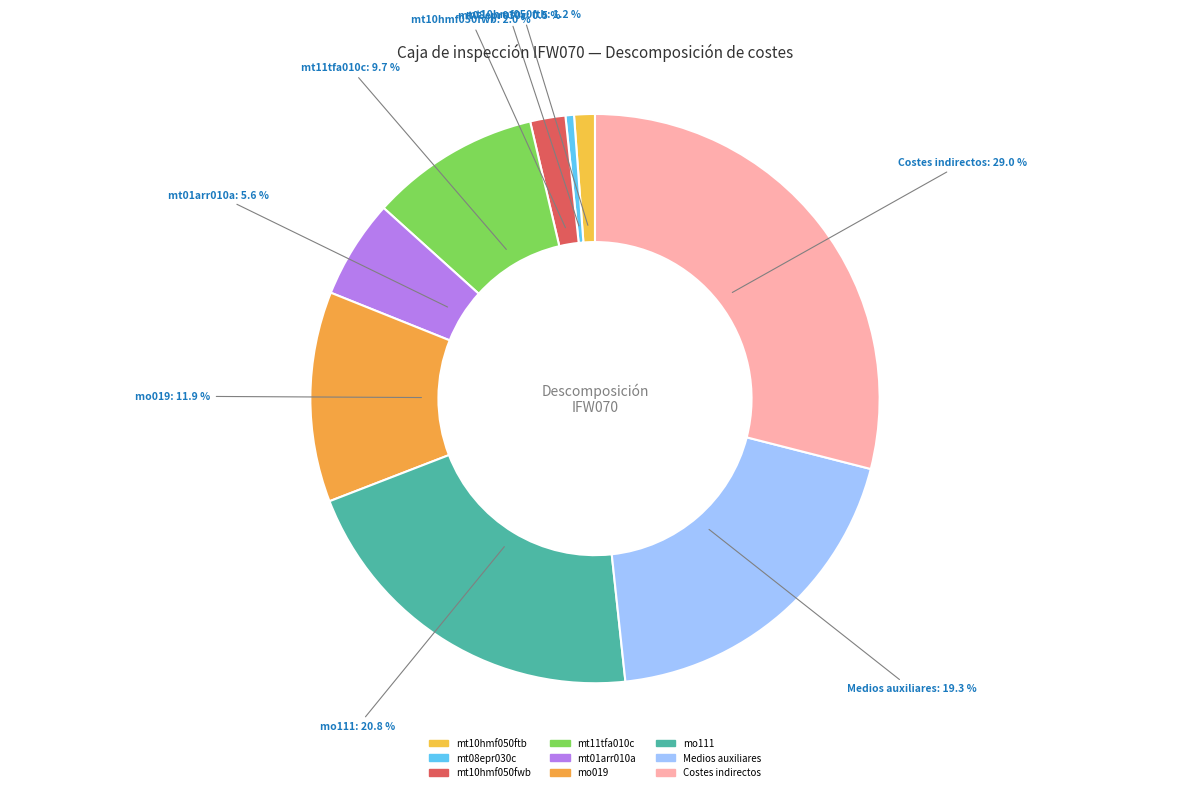

How many segments does this pie chart have?

9